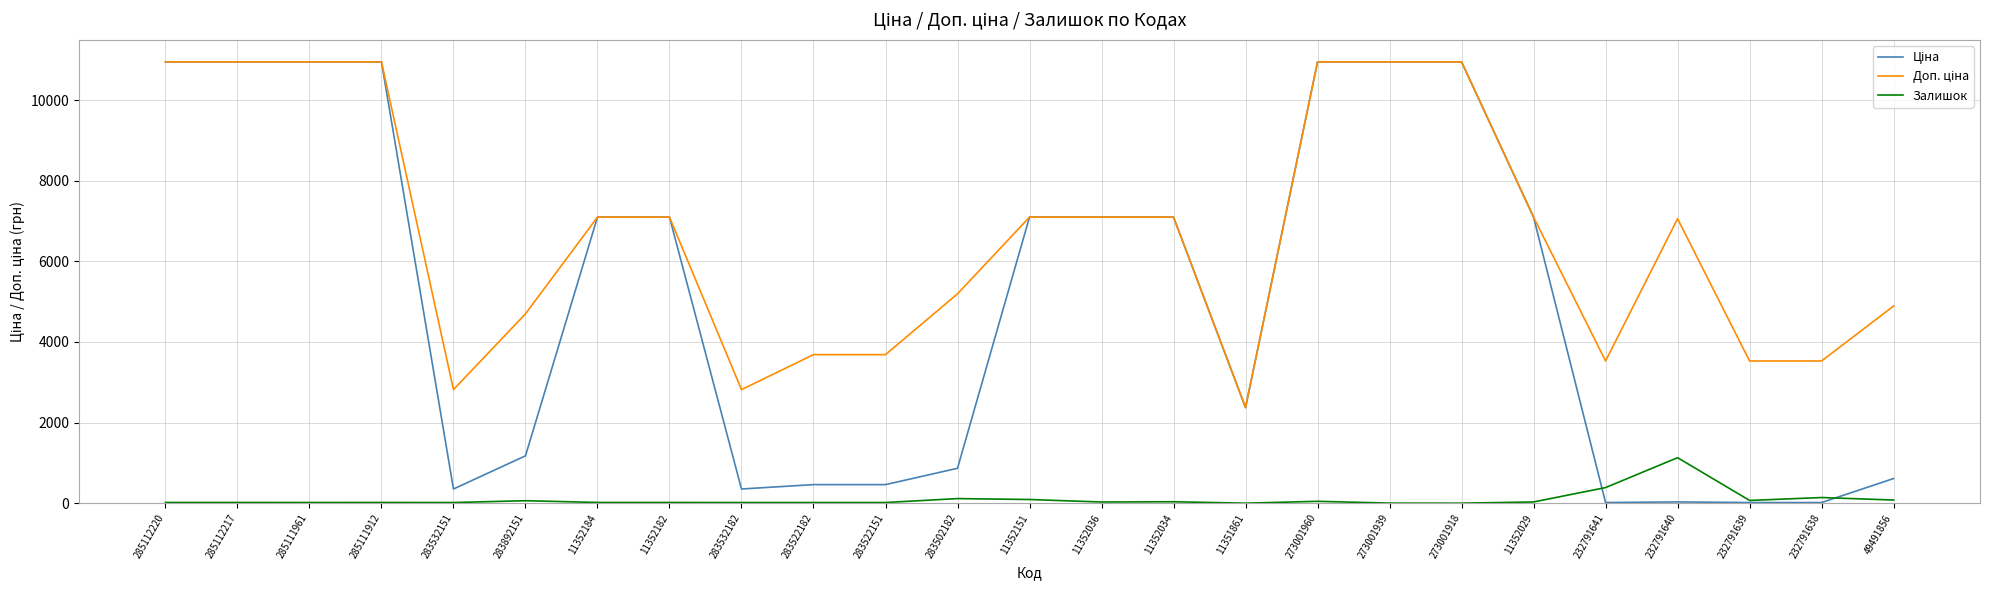

At which label does Залишок reach its peak?

232791640